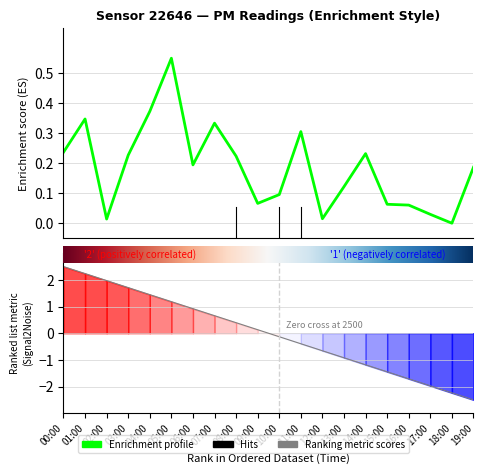

Is it true that the value at 18:00 is 0.2?

False